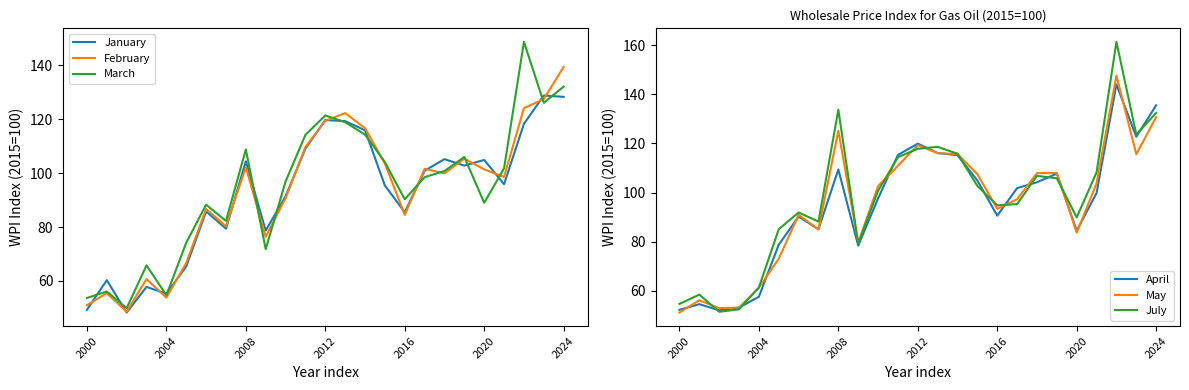

What is the difference between the highest and lowest values at 23?

13.2